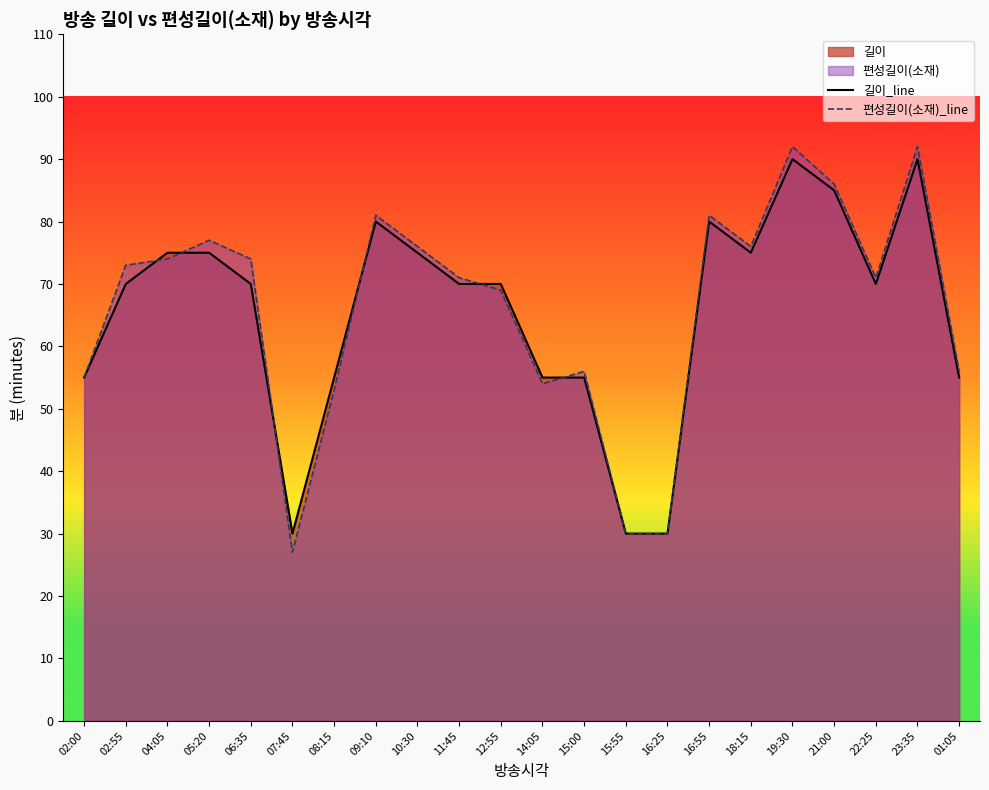

How many lines are shown in the chart?

2